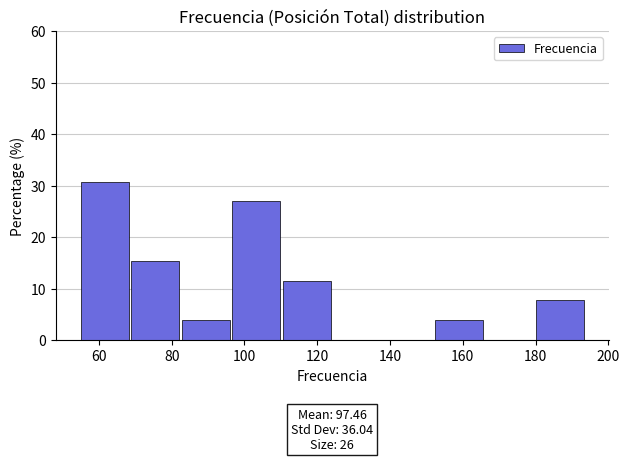

Over which range of the x-axis is the bar tallest?

56 to 68